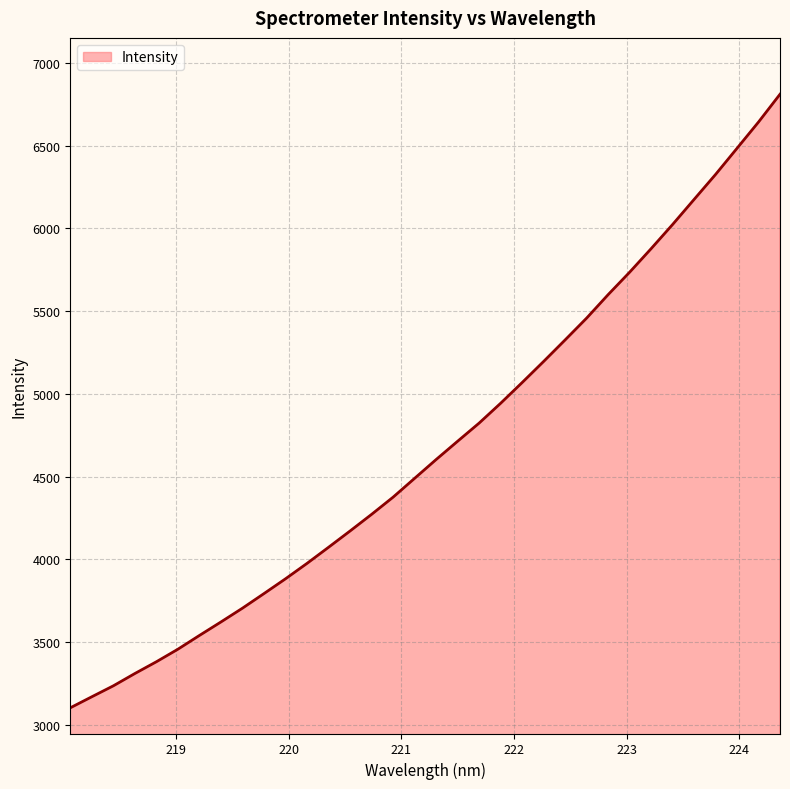

What is the difference between the maximum and minimum values?

3707.6